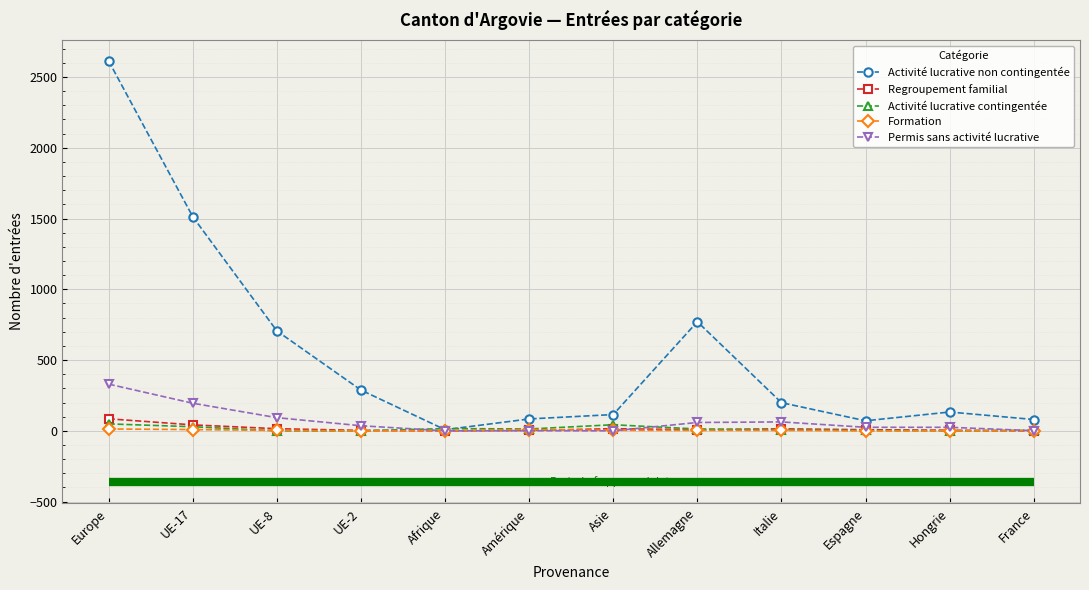

True or false: Regroupement familial has more than 0 interior local peaks.

True